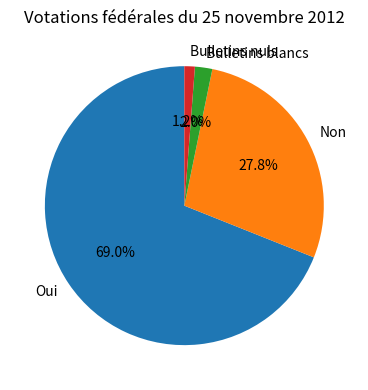

How many segments does this pie chart have?

4